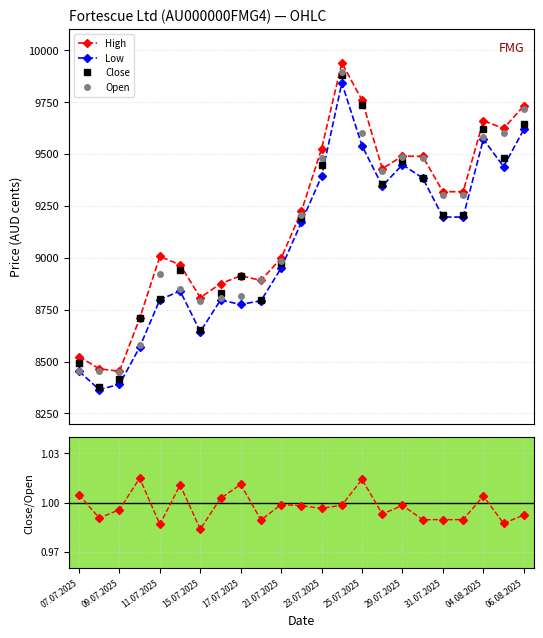

What is the highest value of the Low series?

9842